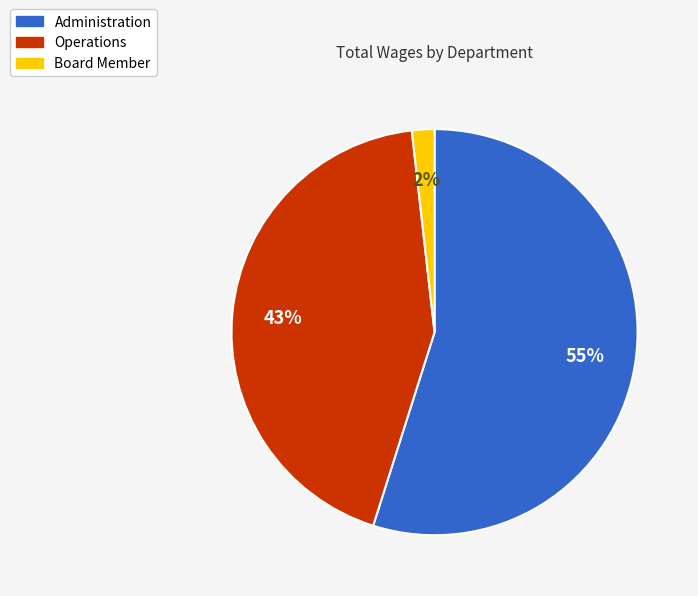

Combined, do Board Member and Operations account for over 50%?

No